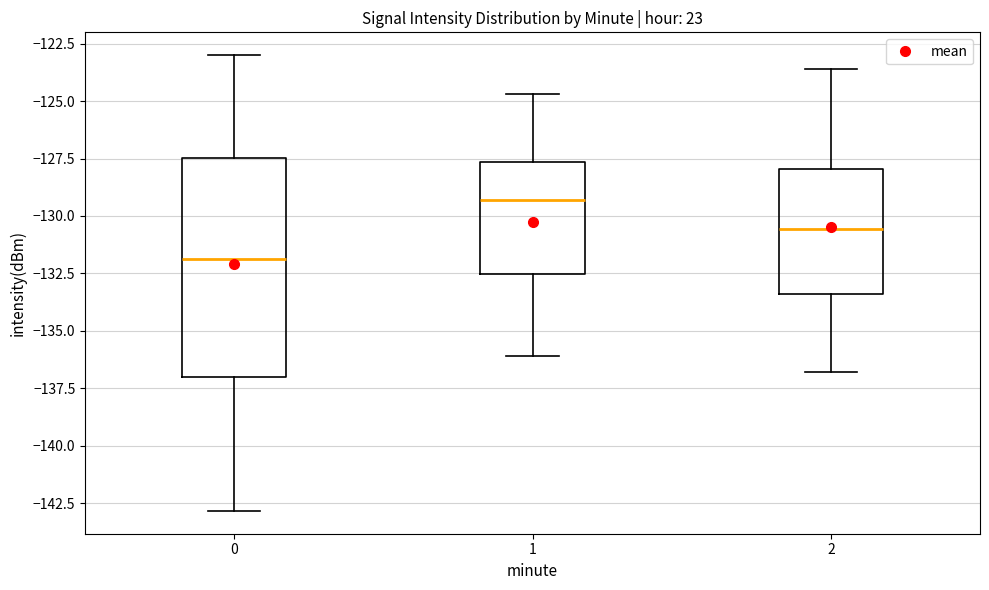

Where does the lower whisker of the box at x = 2 end on the y-axis? The values are not printed on the chart, so give them approximately, as read against the axis.

-137.0